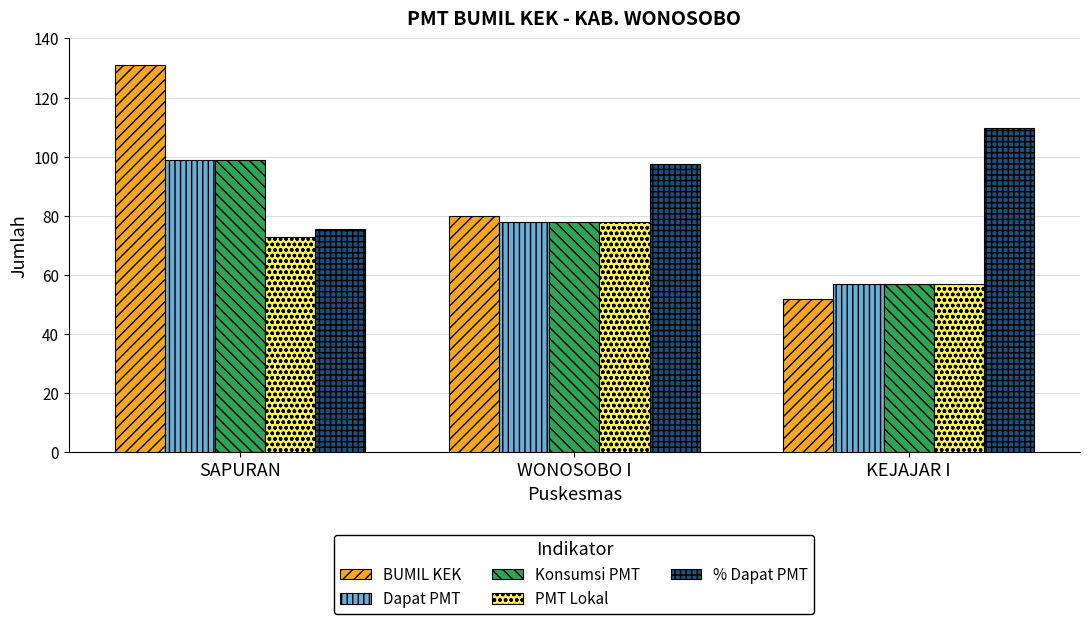

What is the sum of the Dapat PMT values at SAPURAN and WONOSOBO I?

177.0